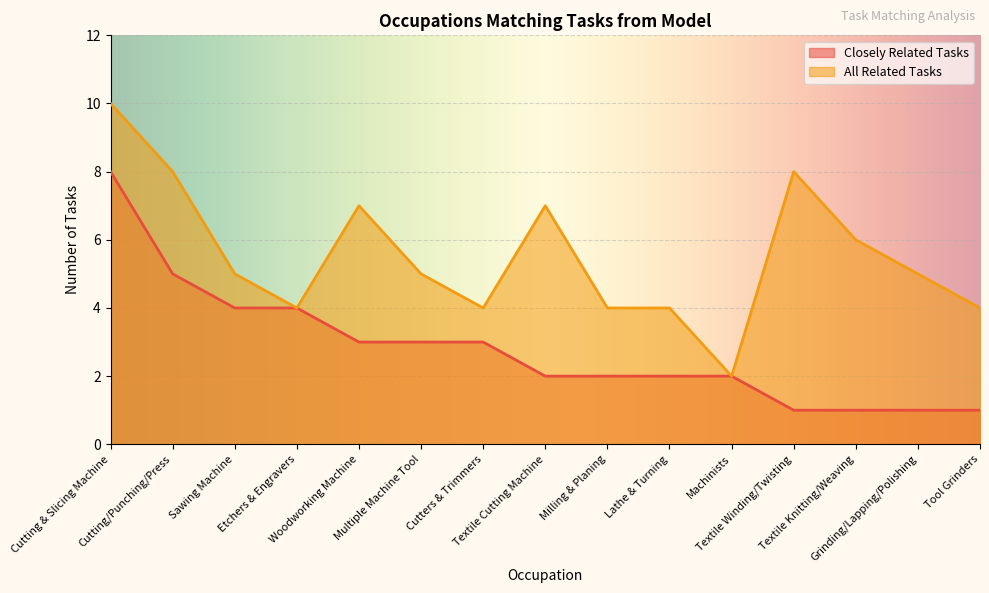

True or false: All Related Tasks has more than 0 points higher than both neighbors.

True